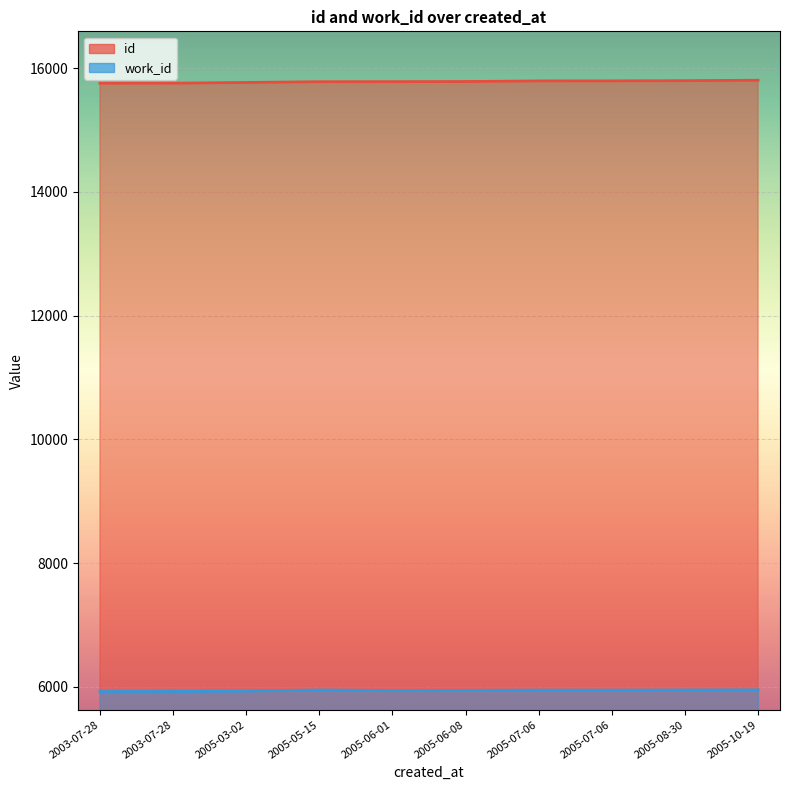

Which series changed the most between 2003-07-28 and 2005-05-15?

id